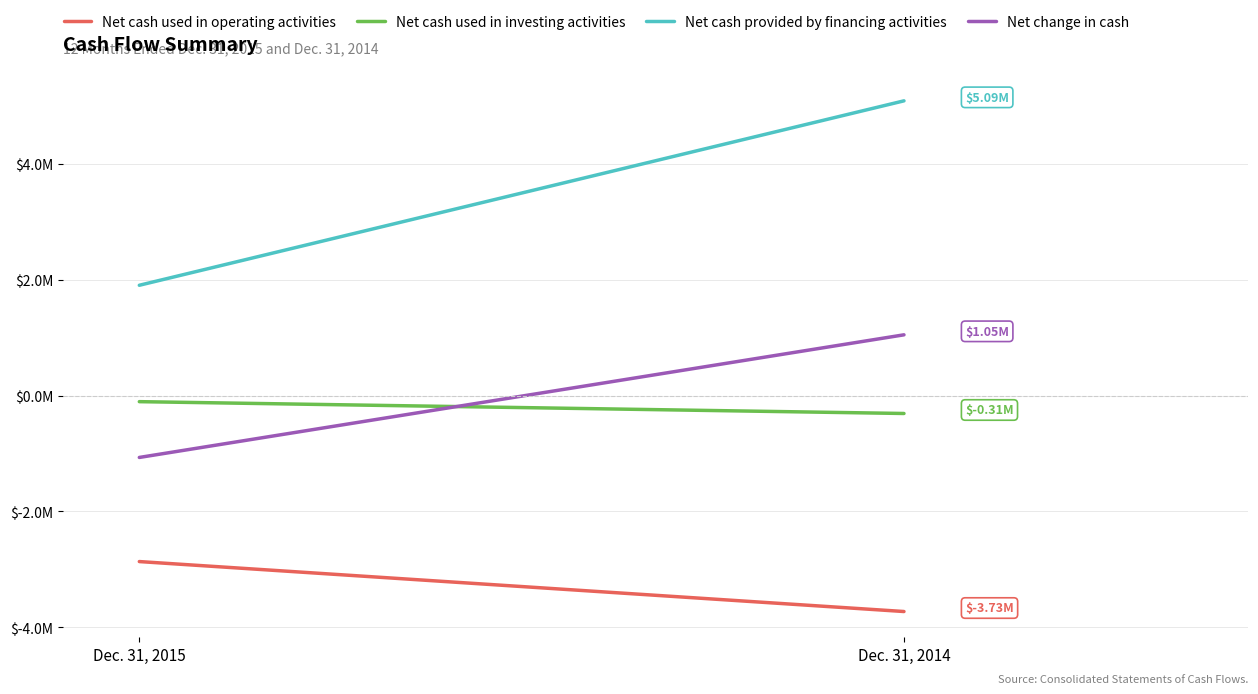

At which label does Net cash used in operating activities reach its peak?

Dec. 31, 2015